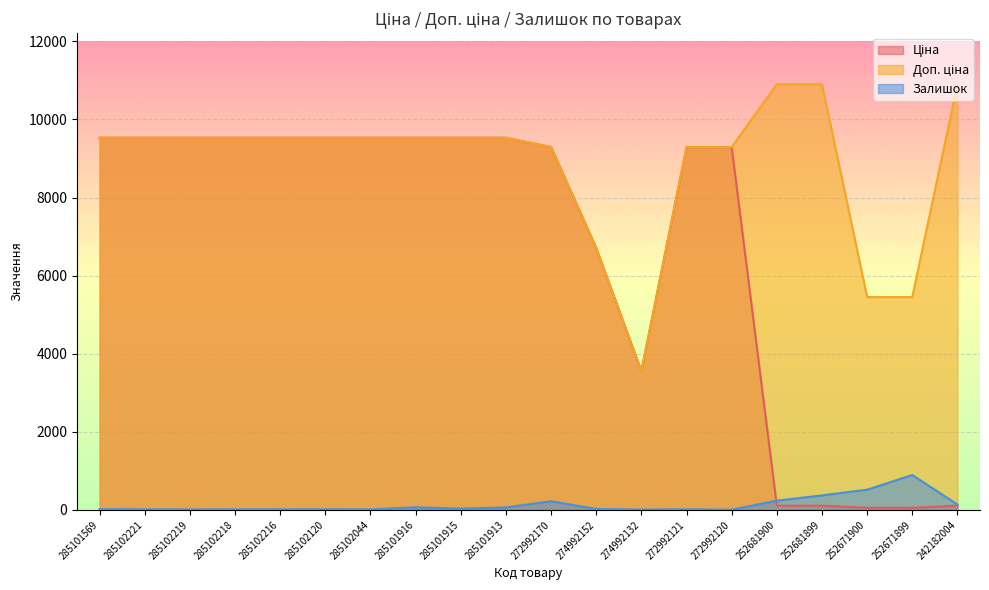

At how many categories does at least one series exceed 1842?

20